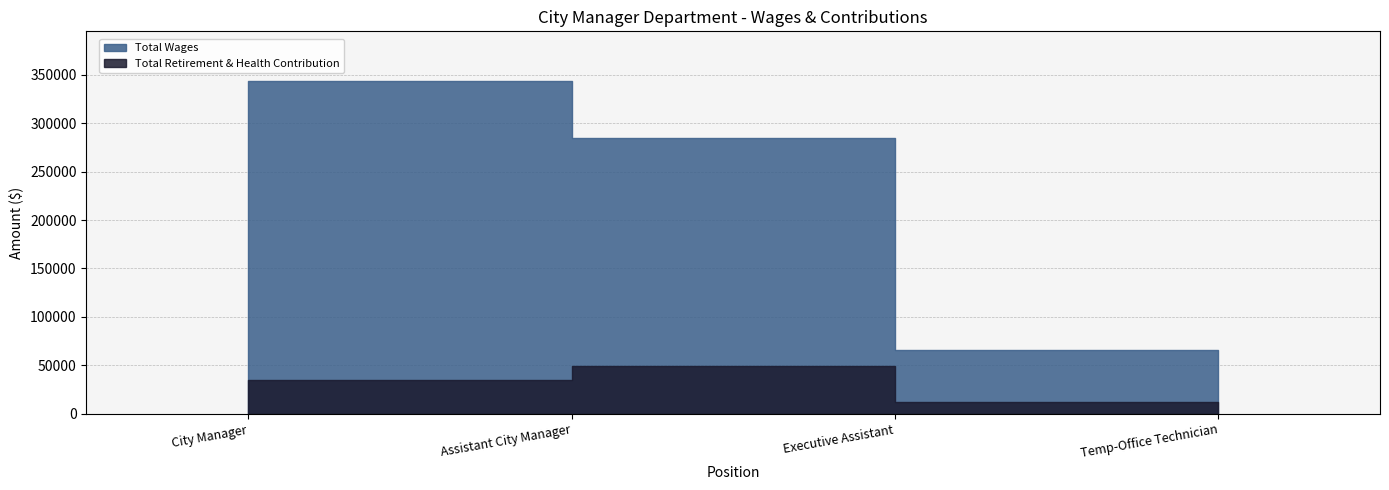

At which label does Total Retirement & Health Contribution reach its peak?

Assistant City Manager